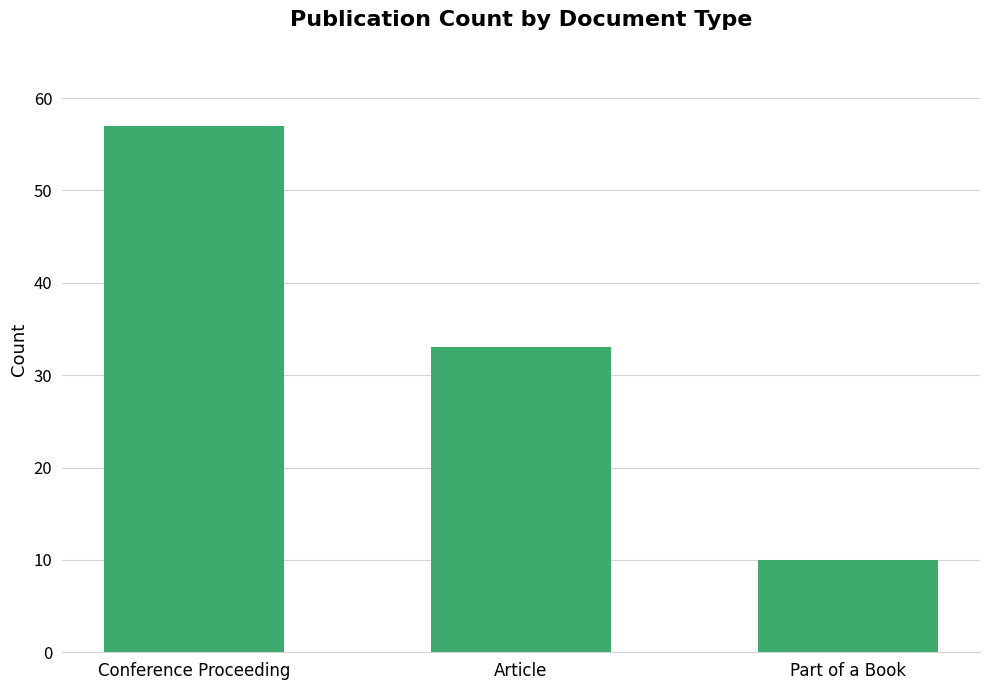

Count the values in the range 10 to 57.

3